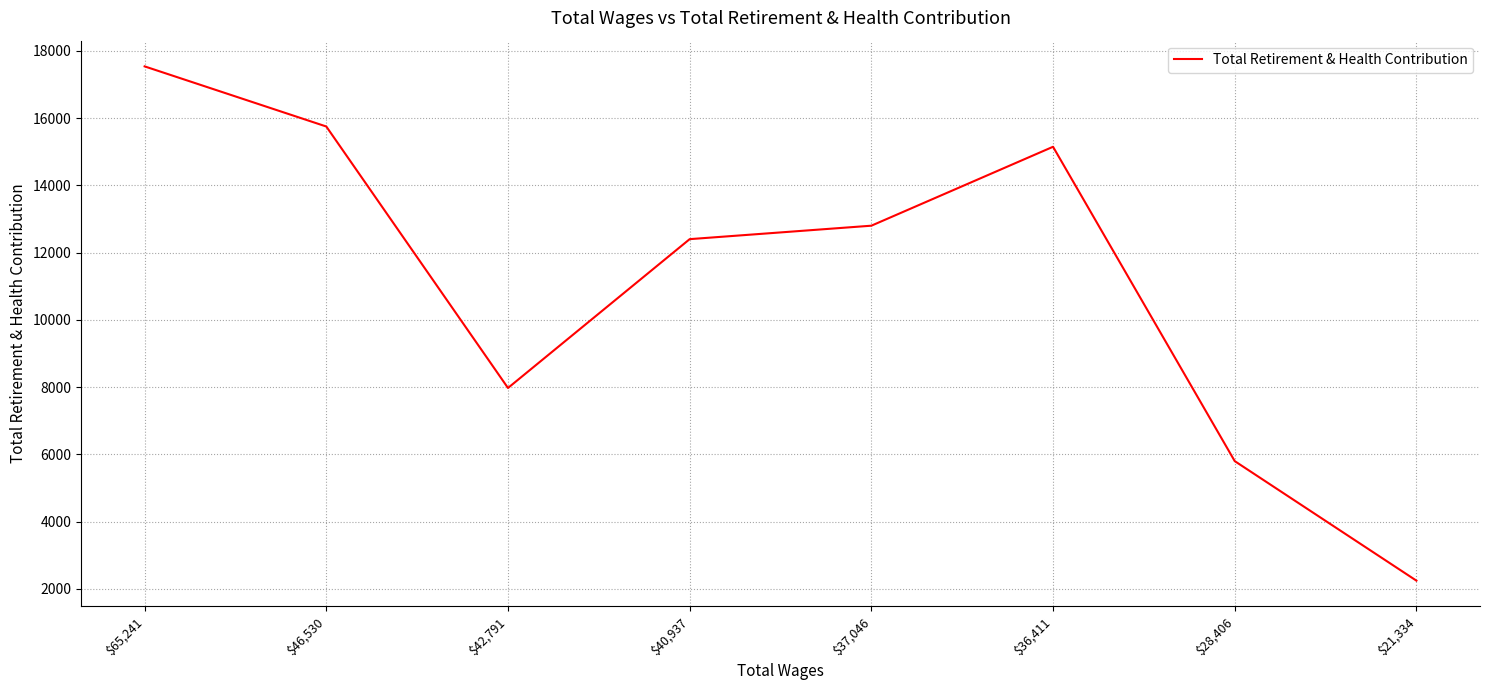

What position from the left is $28,406?

7